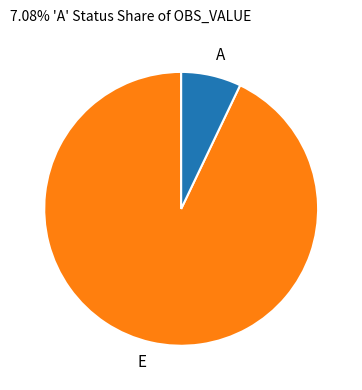

Rank the categories by value from lowest to highest.

A, E